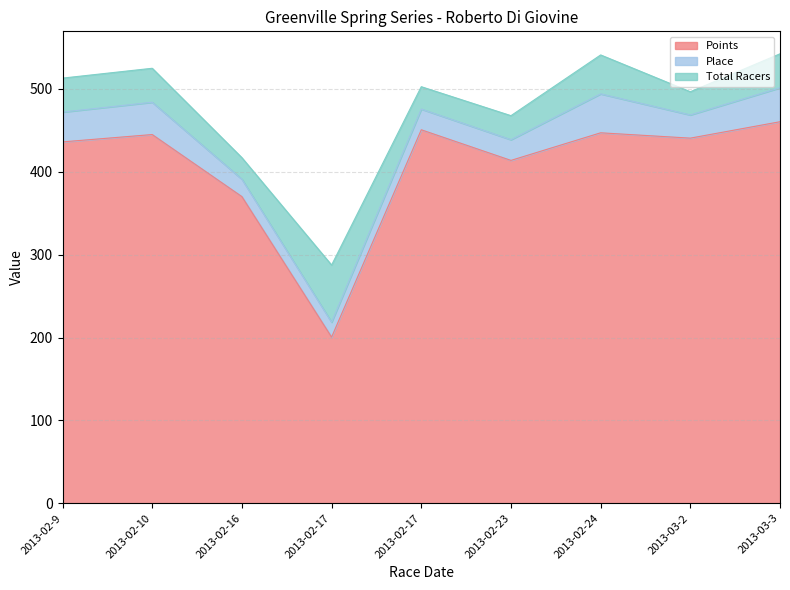

What is the value of the Total Racers point at the 9th from the left?

41.0